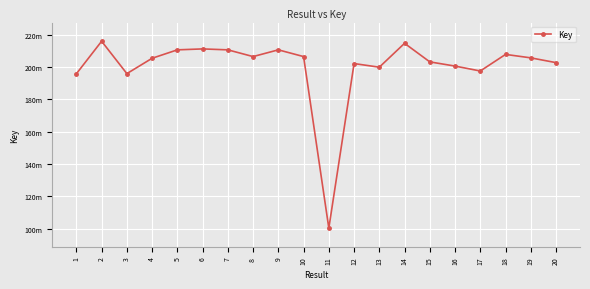

Is this an area chart (filled region under the line)?

No